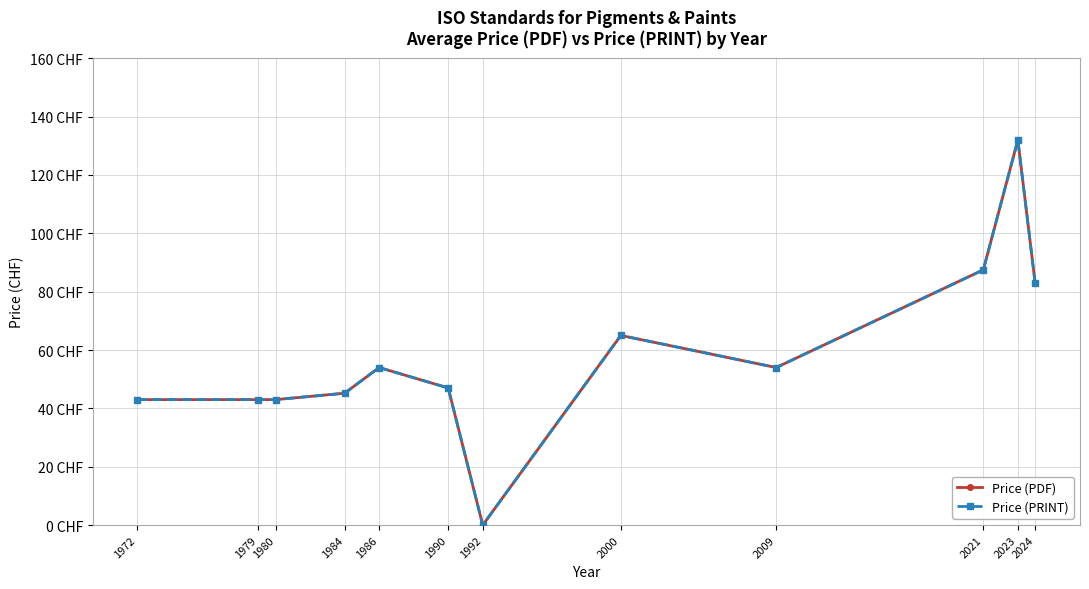

True or false: Price (PRINT) and Price (PDF) cross at least once.

False